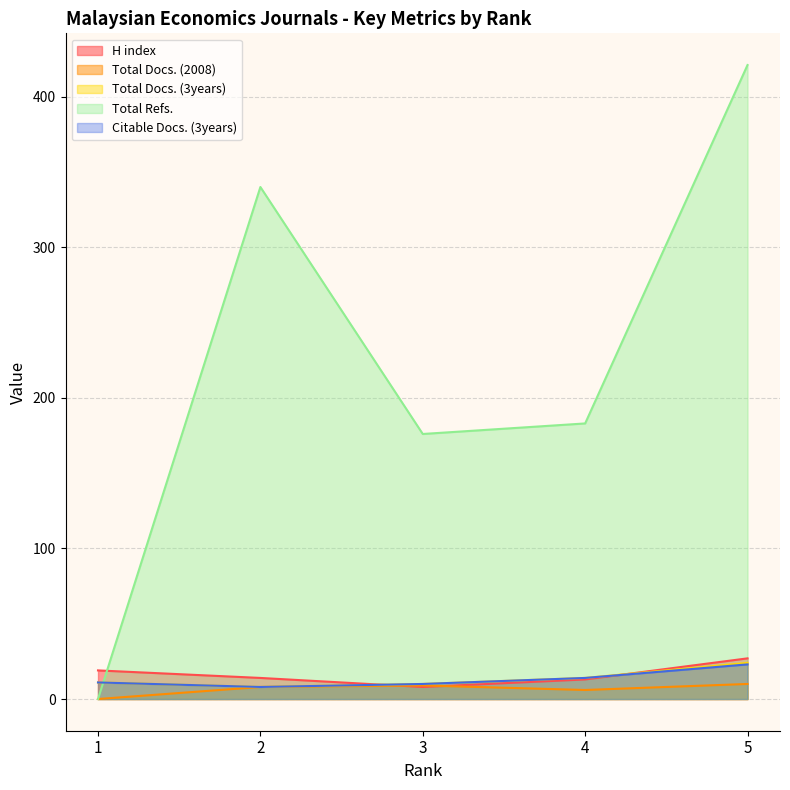

What is the difference between the maximum and second lowest values in the Citable Docs. (3years) series?

13